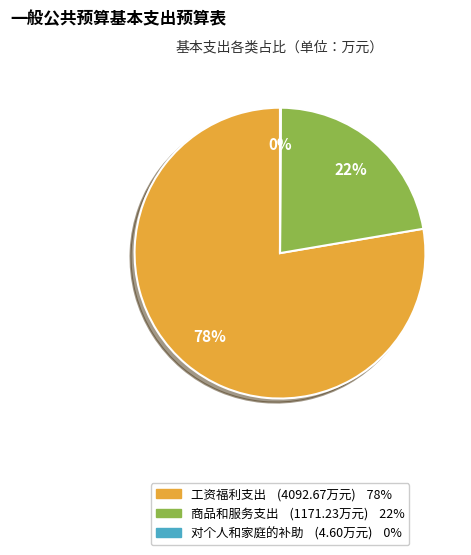

Combined, do 商品和服务支出 and 工资福利支出 account for over 50%?

Yes